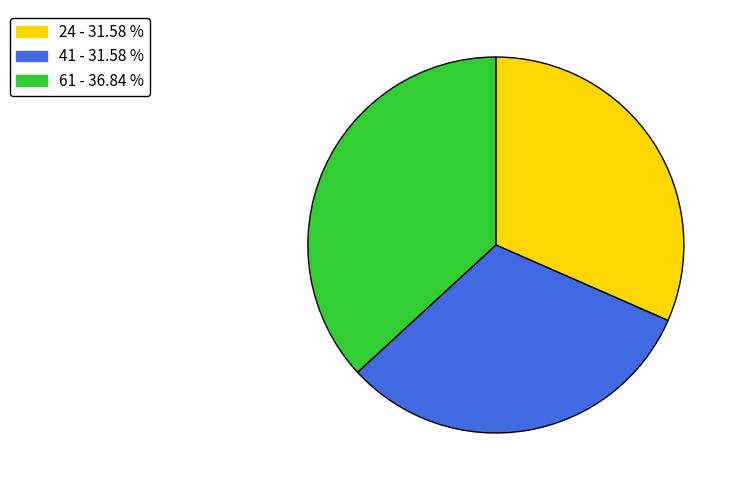

Does any single category account for the majority?

No